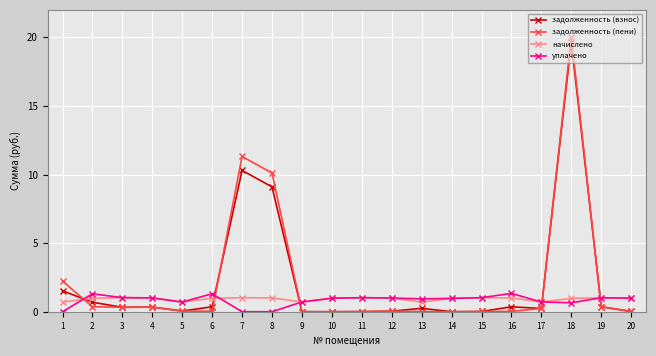

How many times do уплачено and задолженность (взнос) cross each other?

5